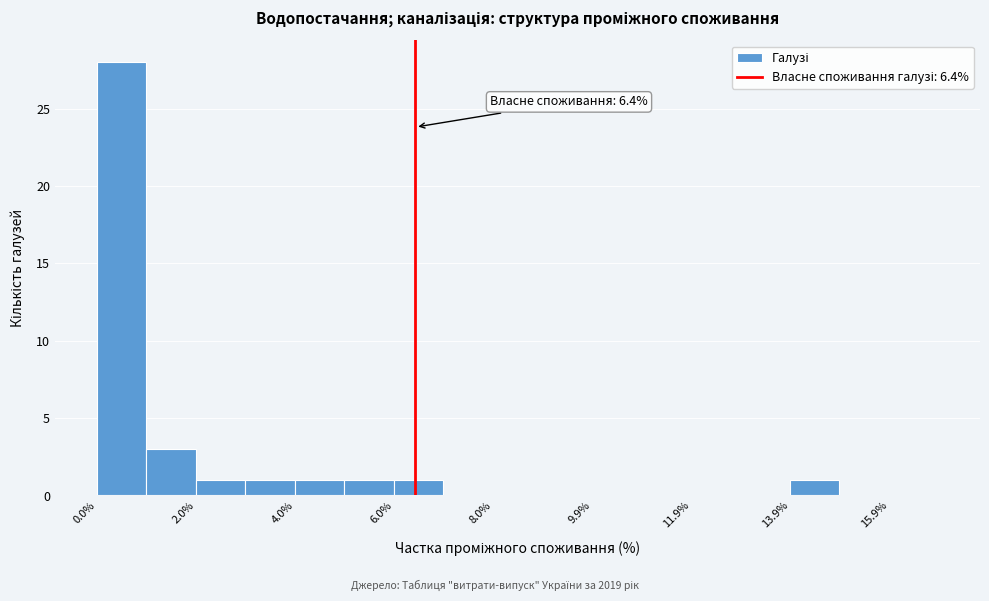

Over which range of the x-axis is the bar tallest?

0 to 1